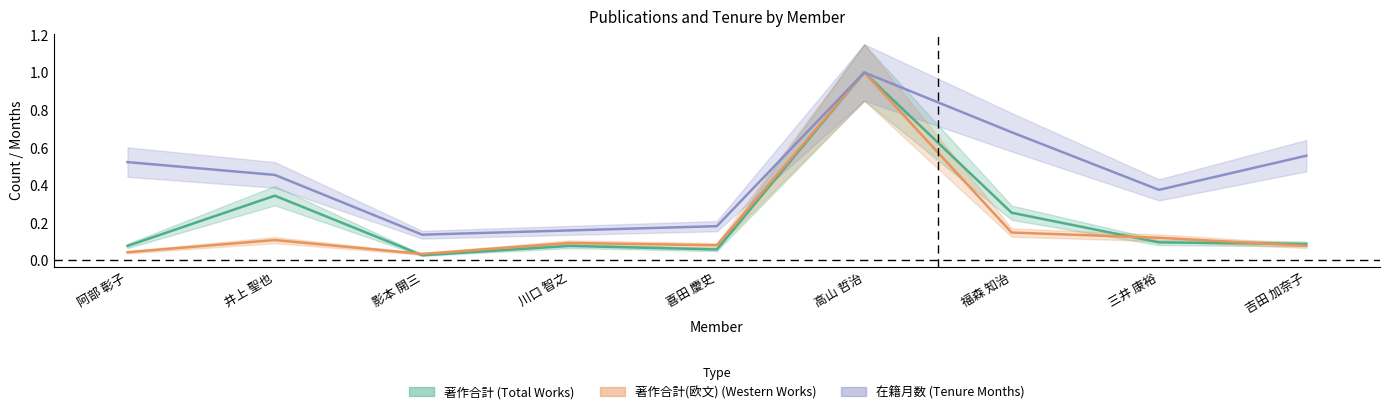

What is the label of the 4th point from the left?

川口 智之